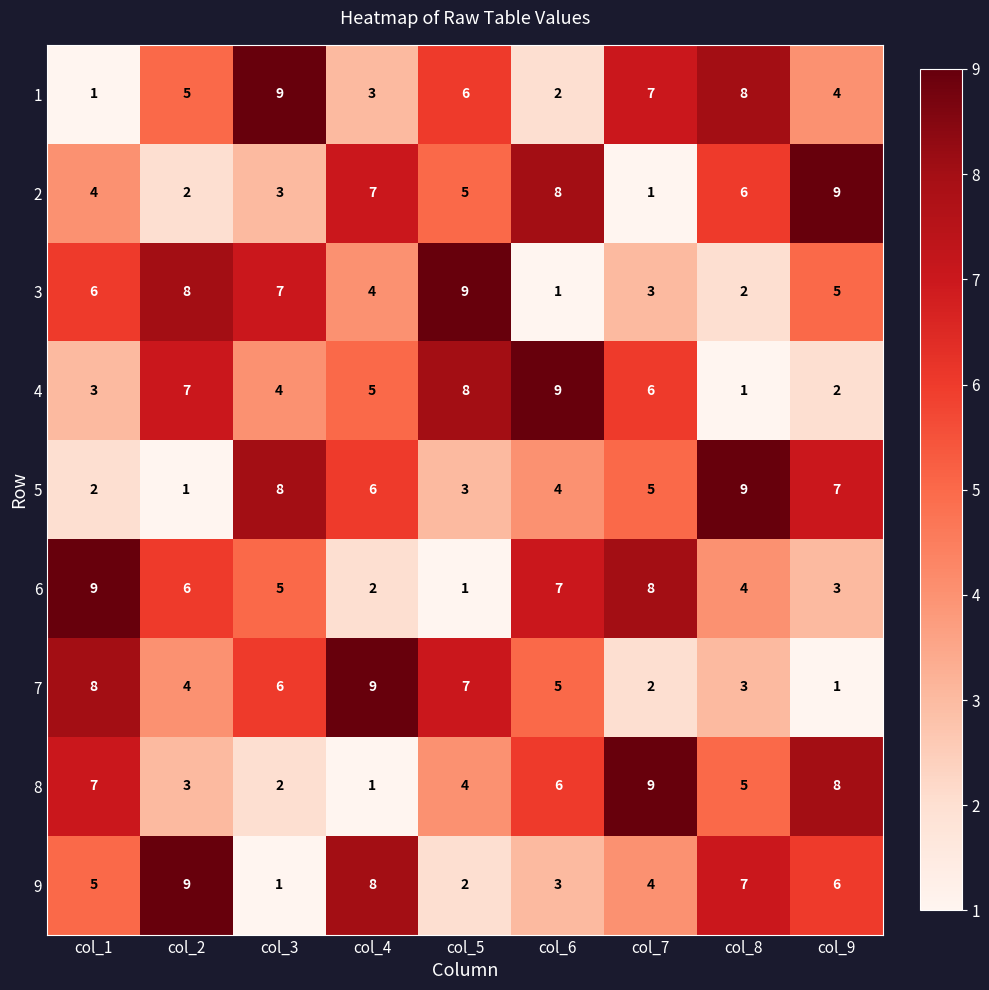

What is the difference between the maximum and minimum values in the 1 series?

8